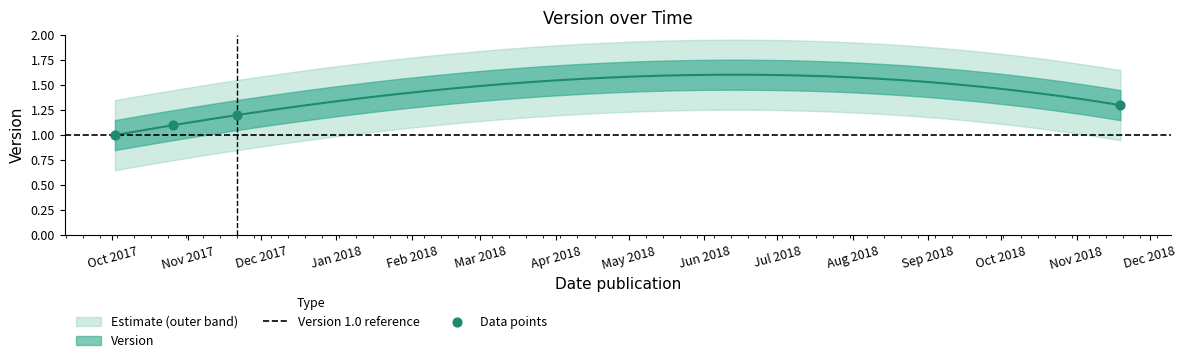

Which has a higher value, 2017-11-21 or 2017-10-26?

2017-11-21